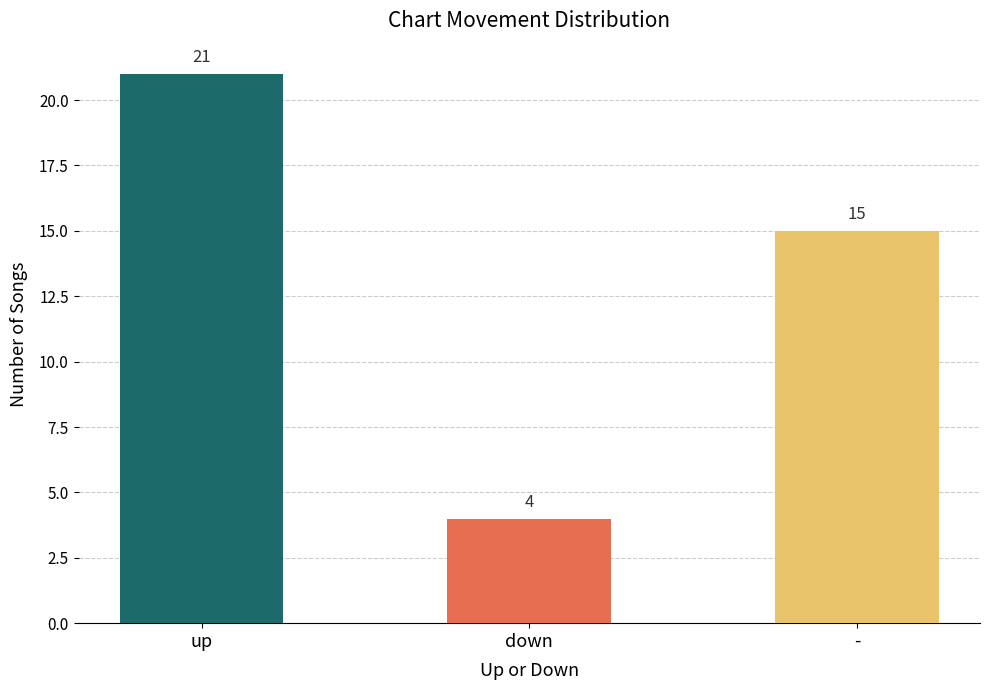

Which has a higher value, - or up?

up